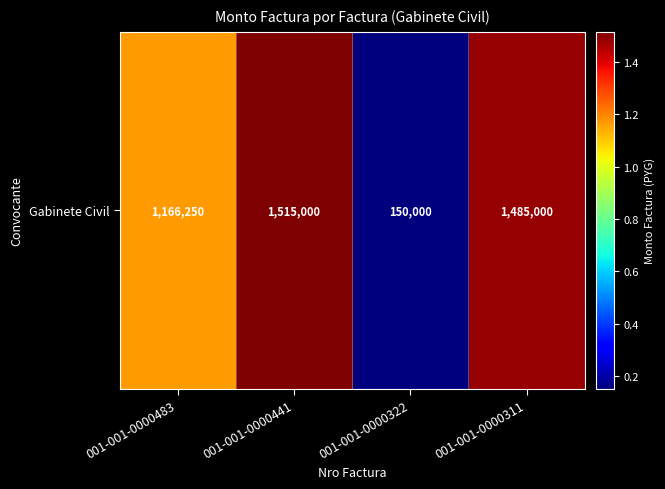

True or false: the data shows 2006762 at 001-001-0000311.

False